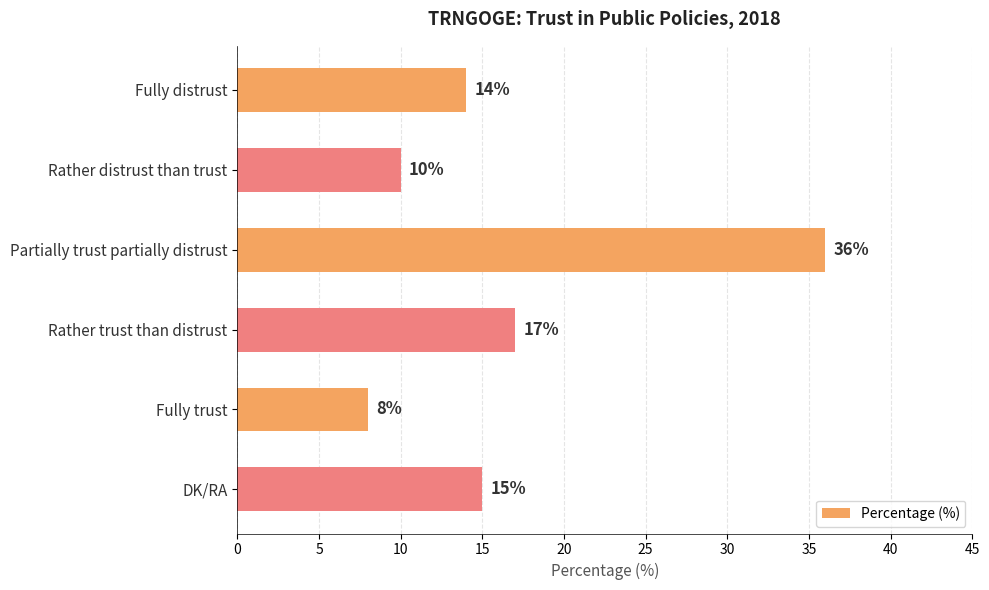

Which label corresponds to the smallest value in the chart?

Fully trust